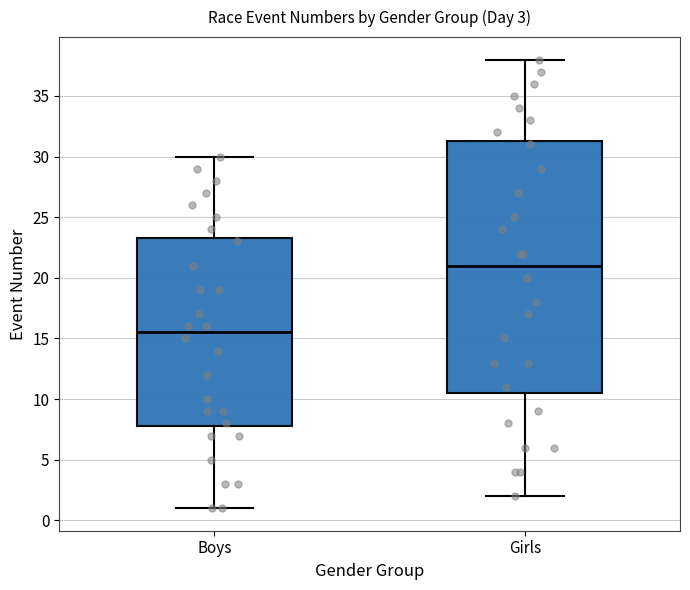

Which box has the highest median line?

Girls